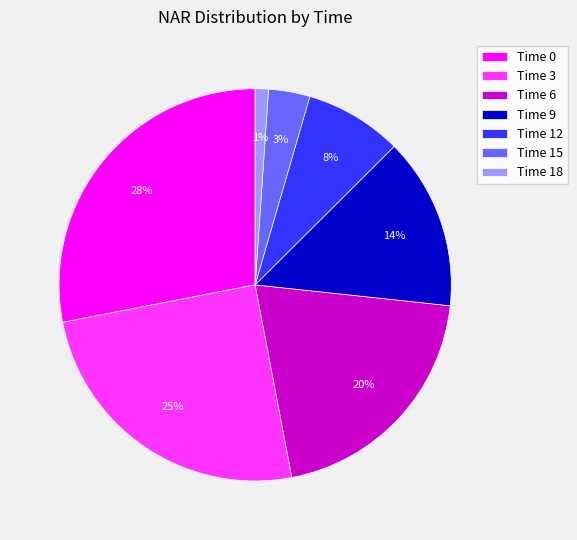

Do Time 12 and Time 18 together represent more than half of the pie?

No